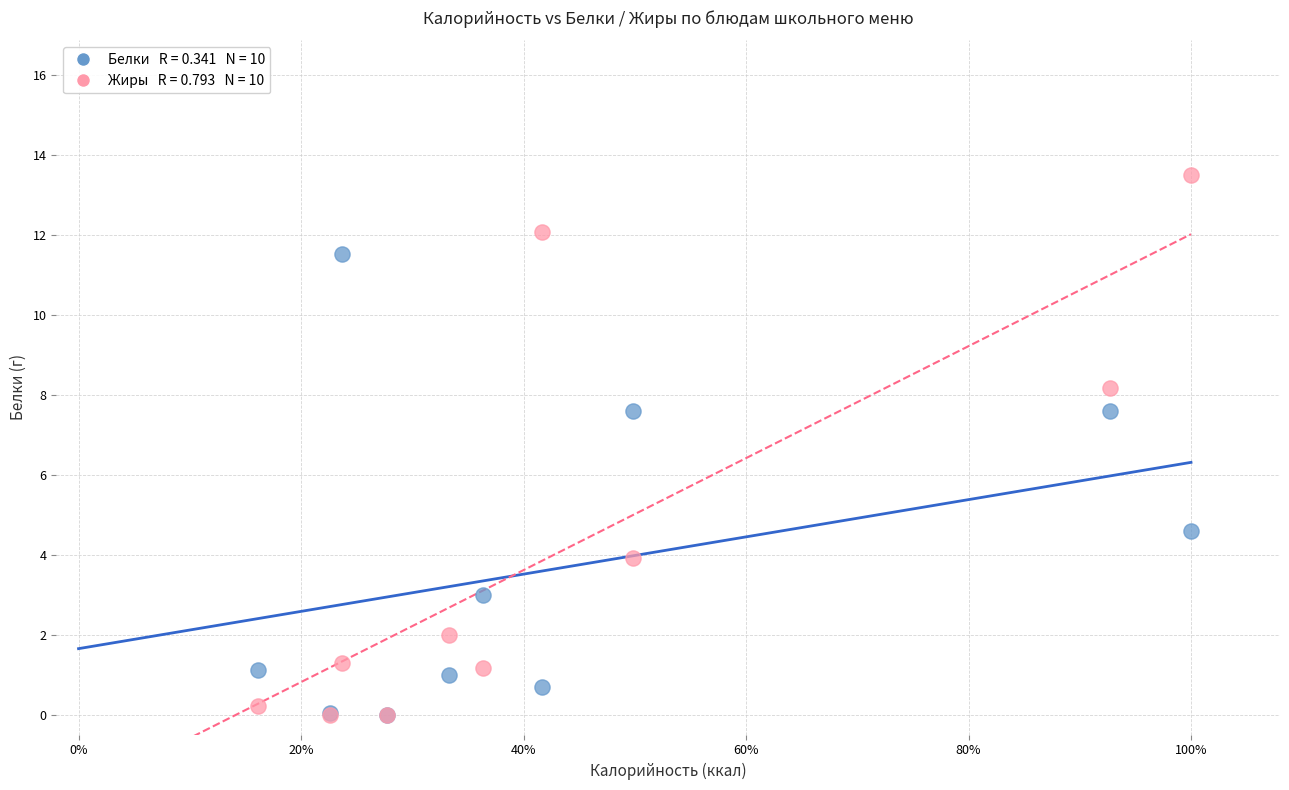

Across all series, what Y value is closest to 6?

4.6